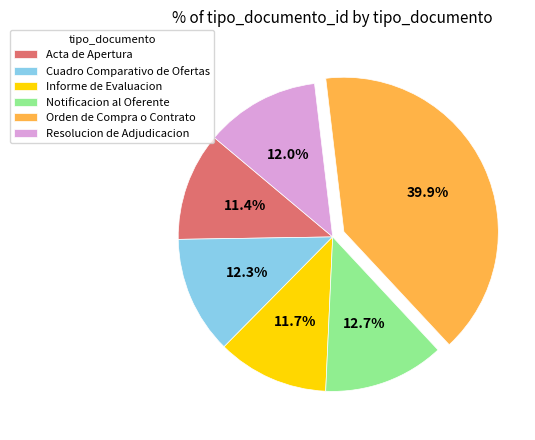

To the nearest percent, what percentage of the pie is Notificacion al Oferente?

13%